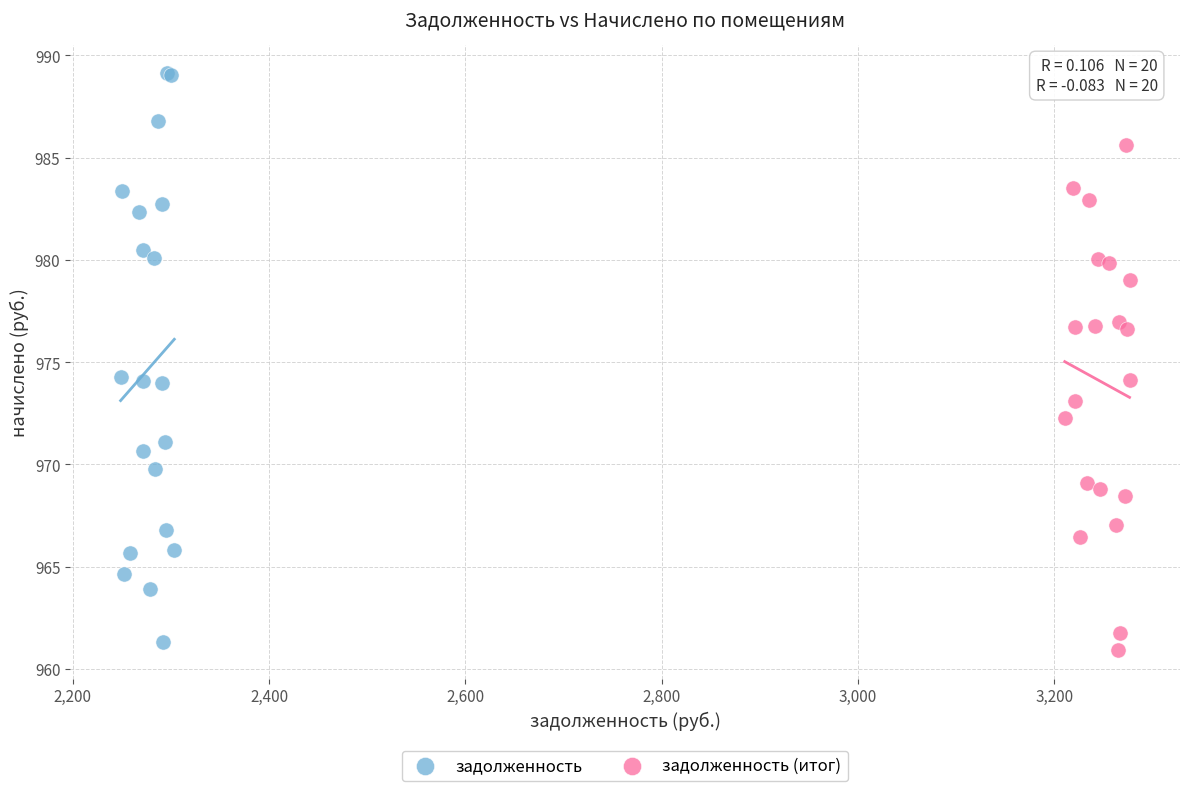

Which series has the largest Y range (max minus min)?

задолженность